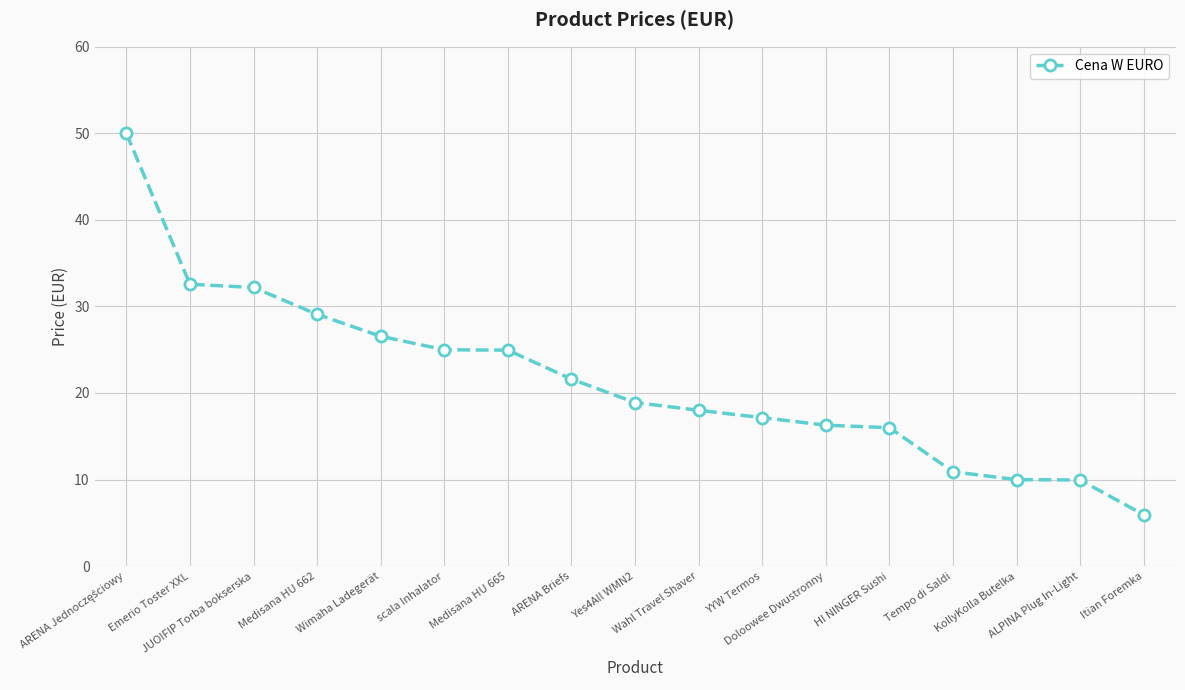

What is the maximum value shown in the chart?

50.0